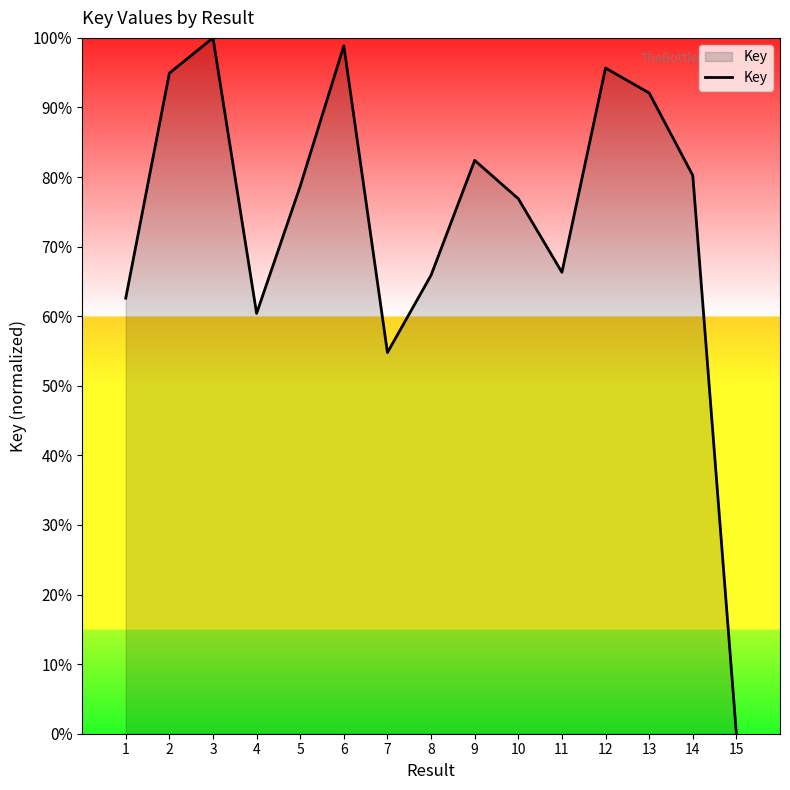

What is the average value?

74.0